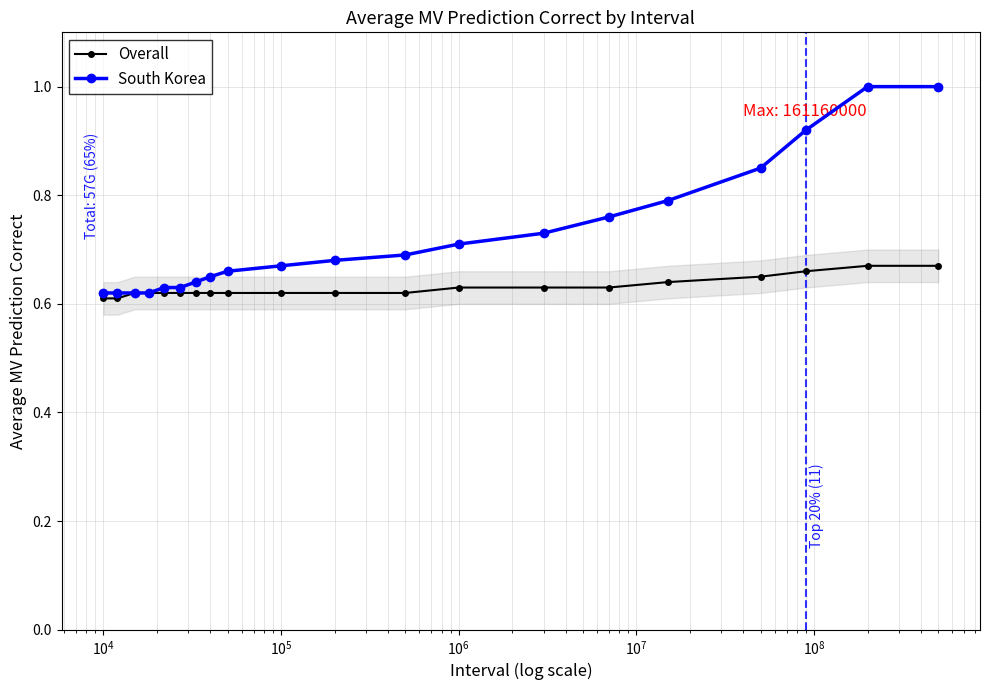

At how many categories does at least one series exceed 0?

20